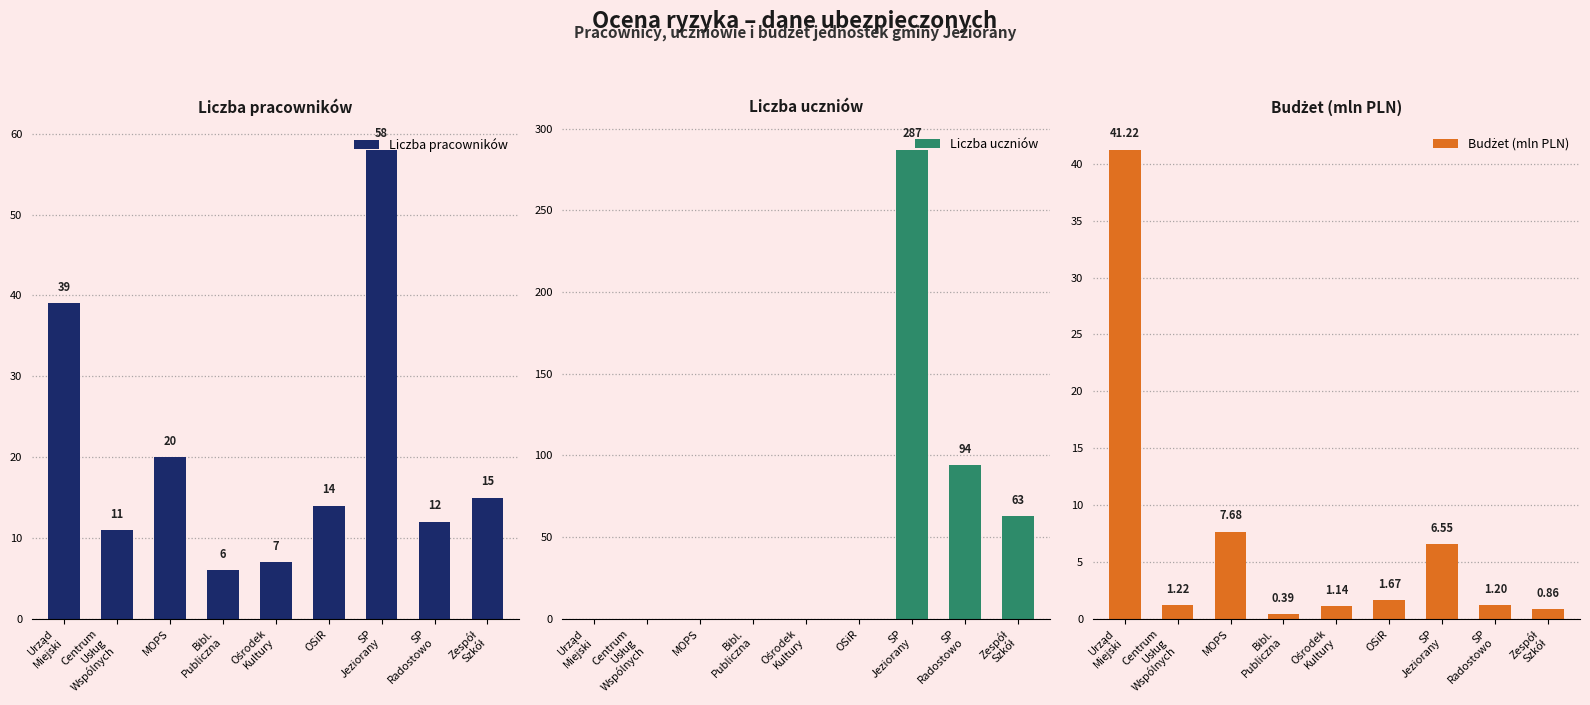

What is the spread (max minus min) of values at Bibl.
Publiczna?

6.0